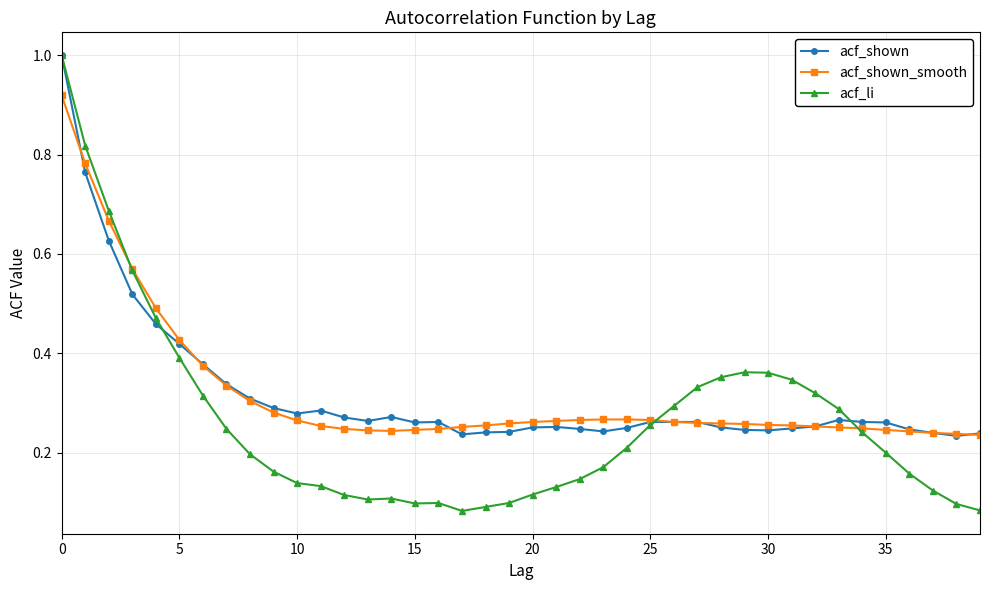

Which series has the largest range (max minus min)?

acf_li